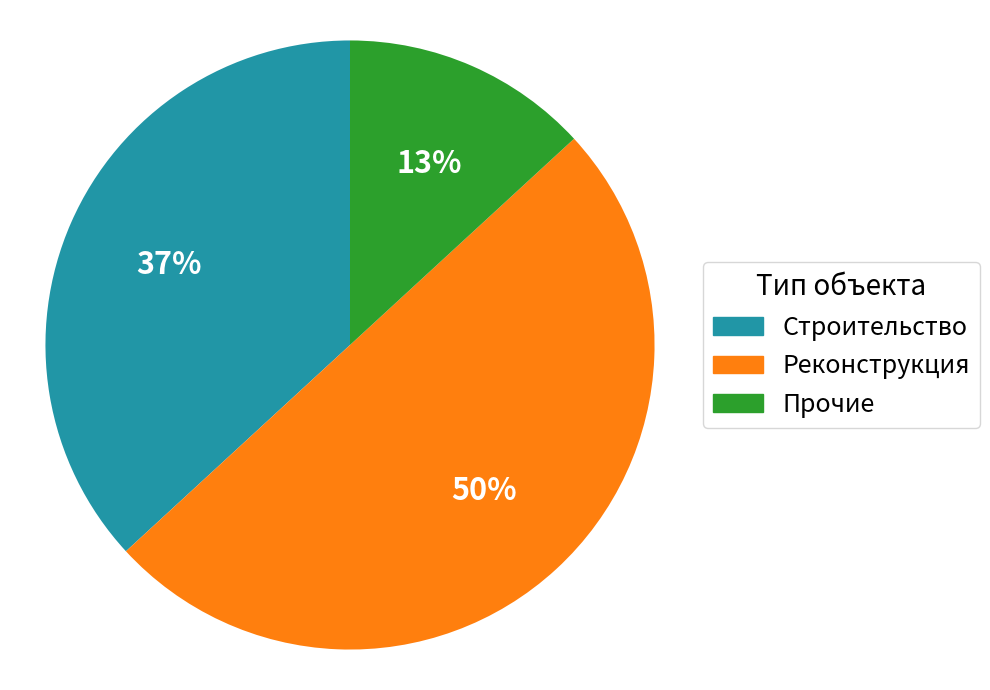

How many segments does this pie chart have?

3